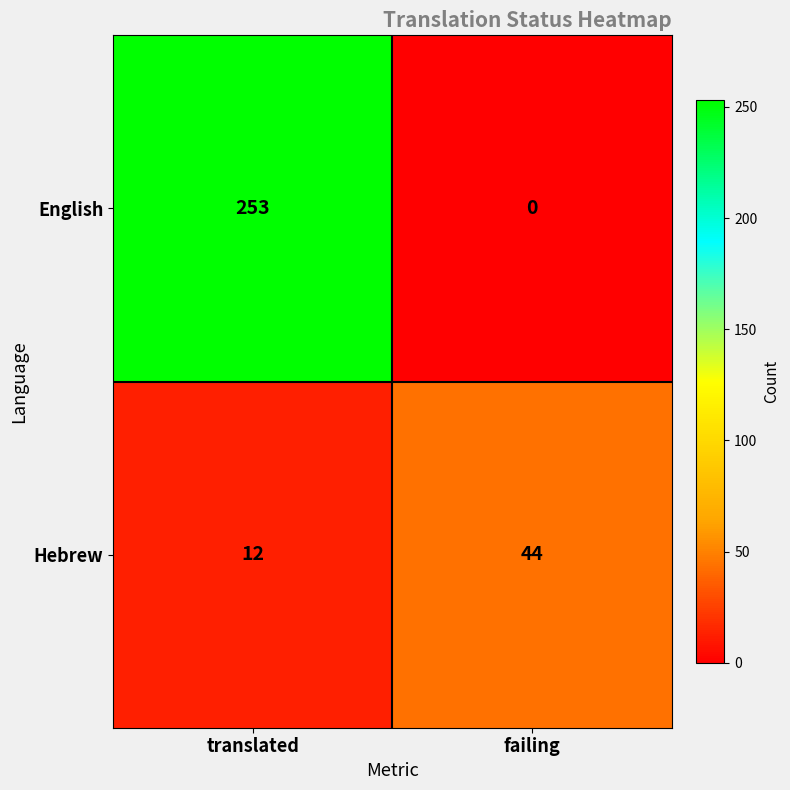

At how many categories does at least one series exceed 236?

1